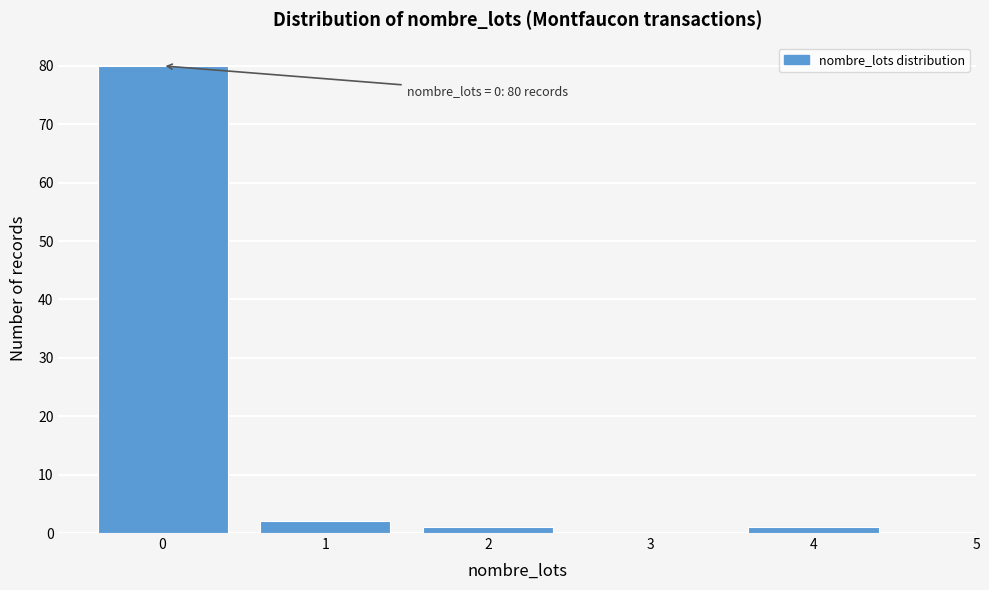

Over which range of the x-axis is the bar tallest?

-0.5 to 0.5